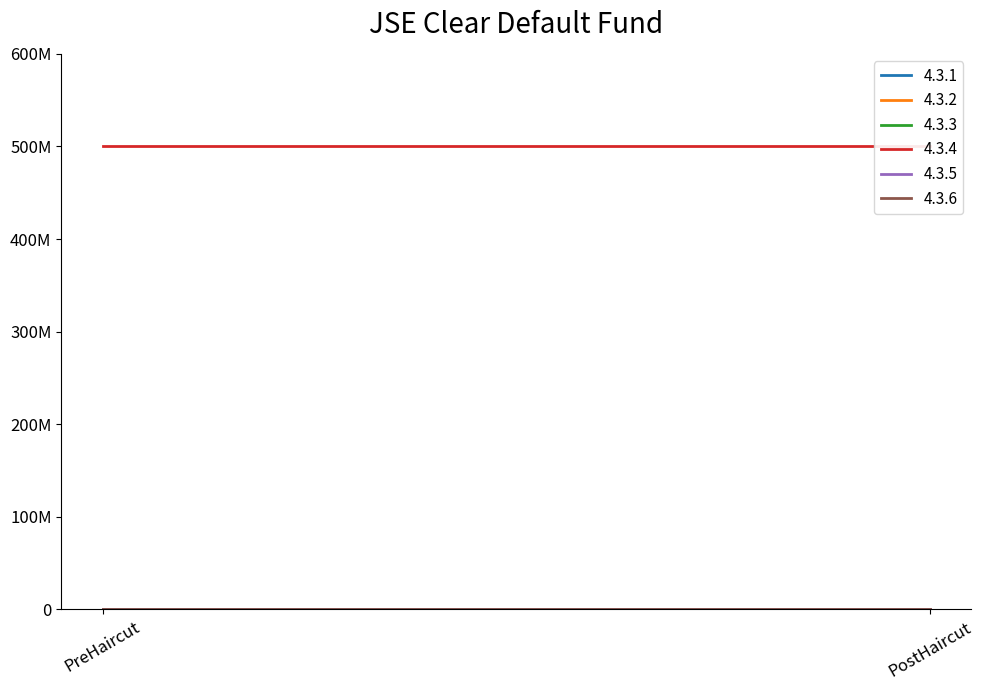

At how many categories does at least one series exceed 134443729?

2